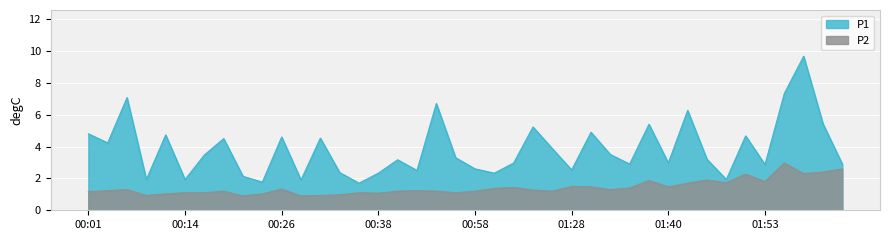

At 01:40, list the series in order from smallest to largest.

P2, P1